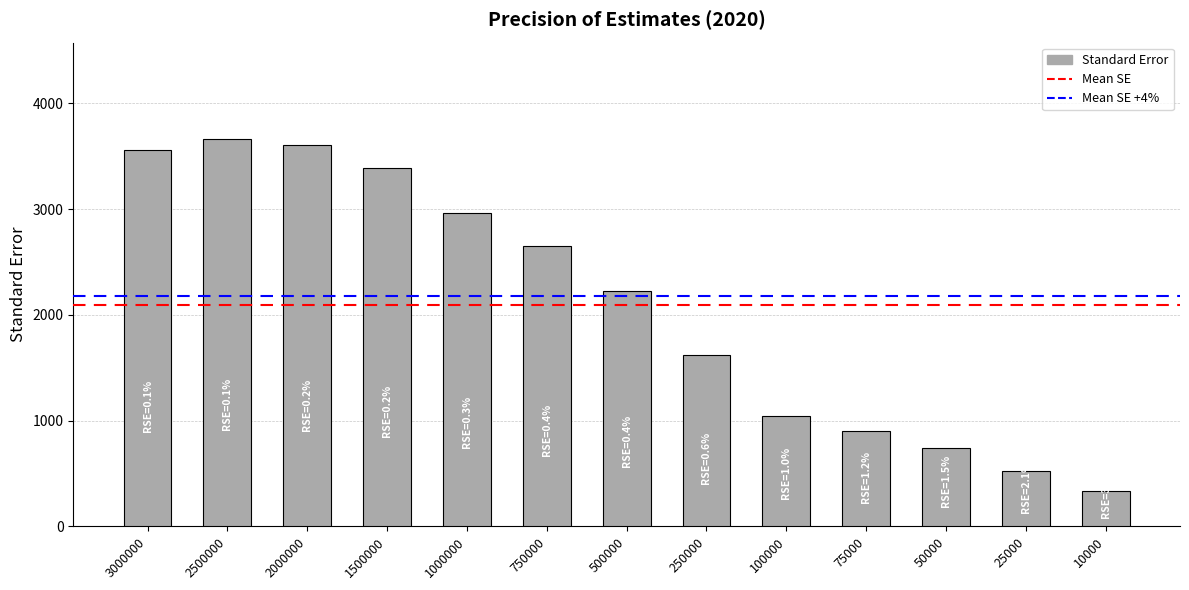

Where is the data nearest to the value 1997?

500000